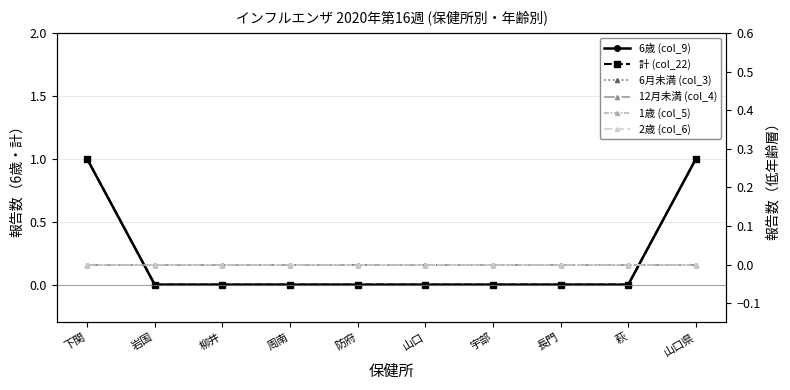

True or false: 6歳 (col_9) and 12月未満 (col_4) cross at least once.

False